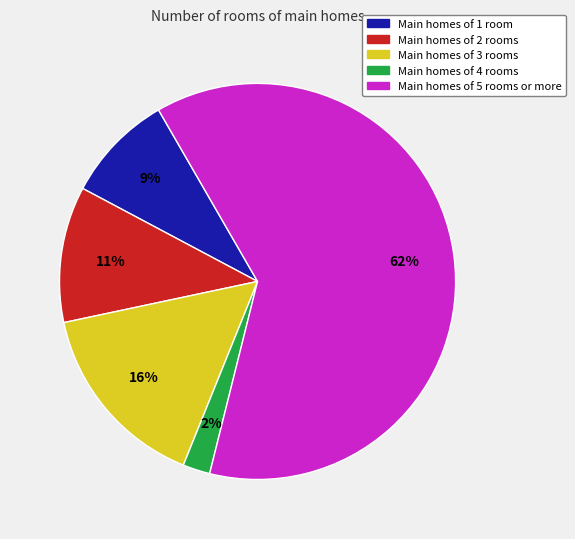

What is the smallest slice in the pie chart?

Main homes of 4 rooms